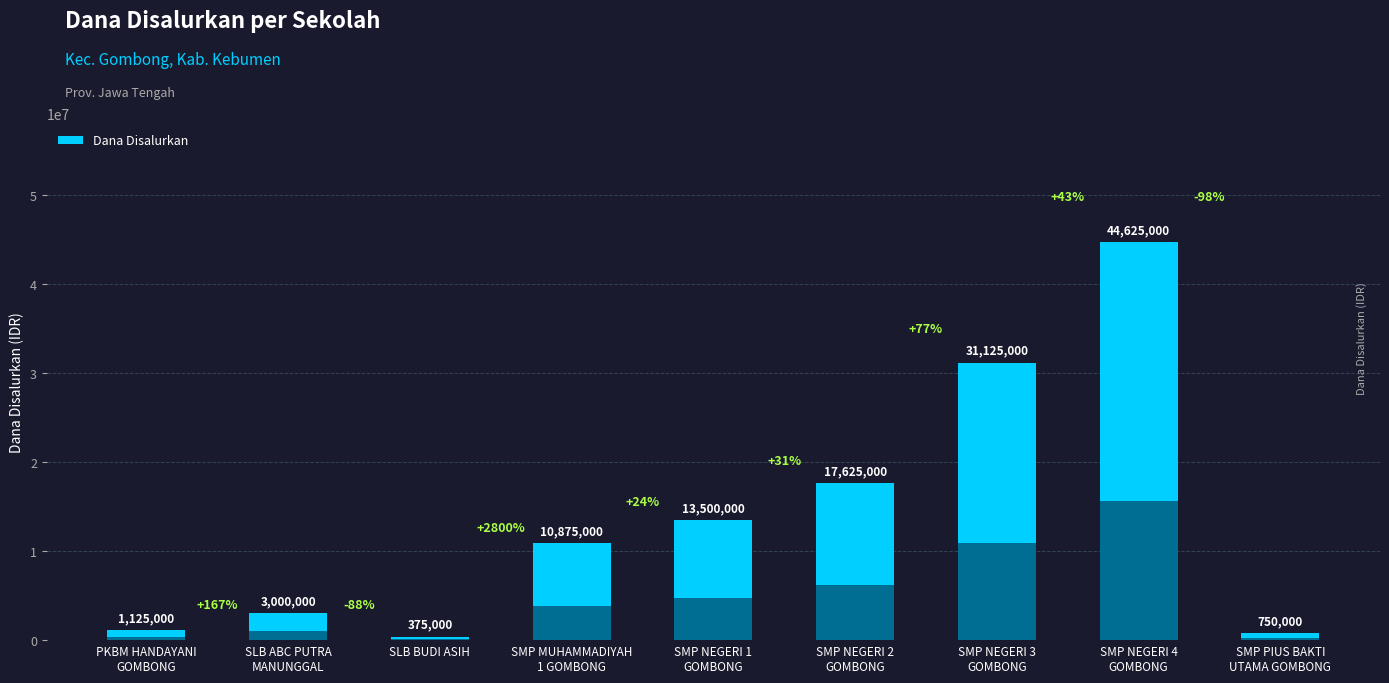

What is the maximum value shown in the chart?

44625000